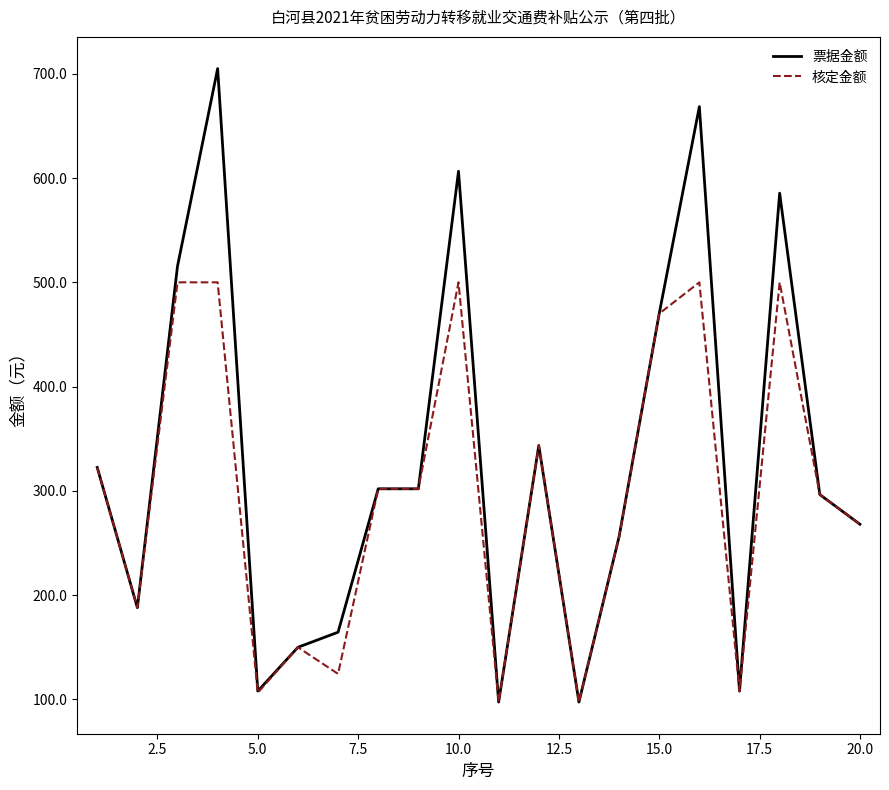

True or false: 票据金额 has more than 2 interior local peaks.

True